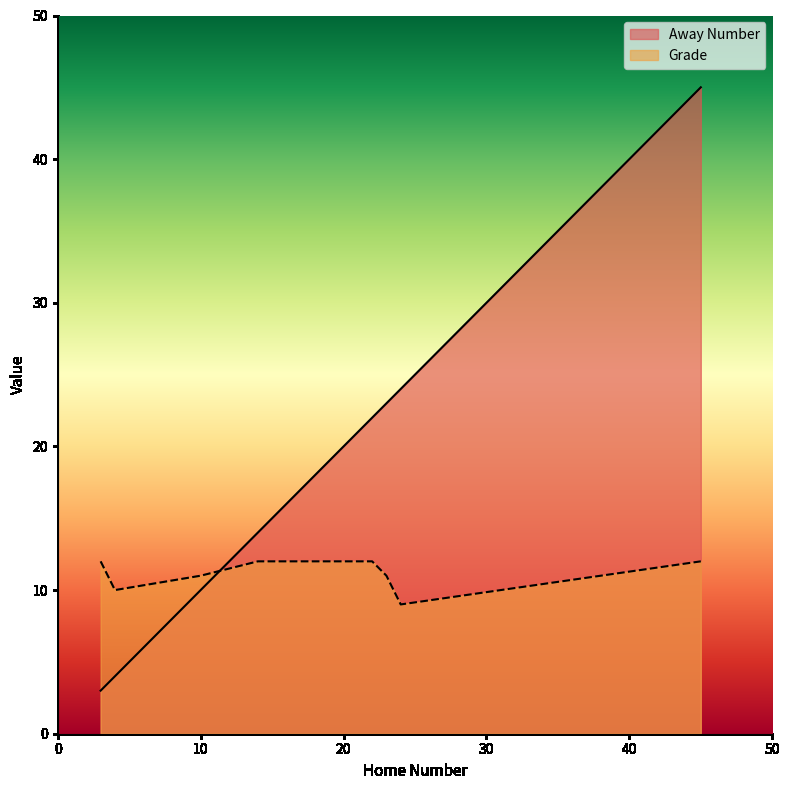

Rank the categories by Grade value from highest to lowest.

3, 14, 20, 22, 45, 10, 23, 4, 24